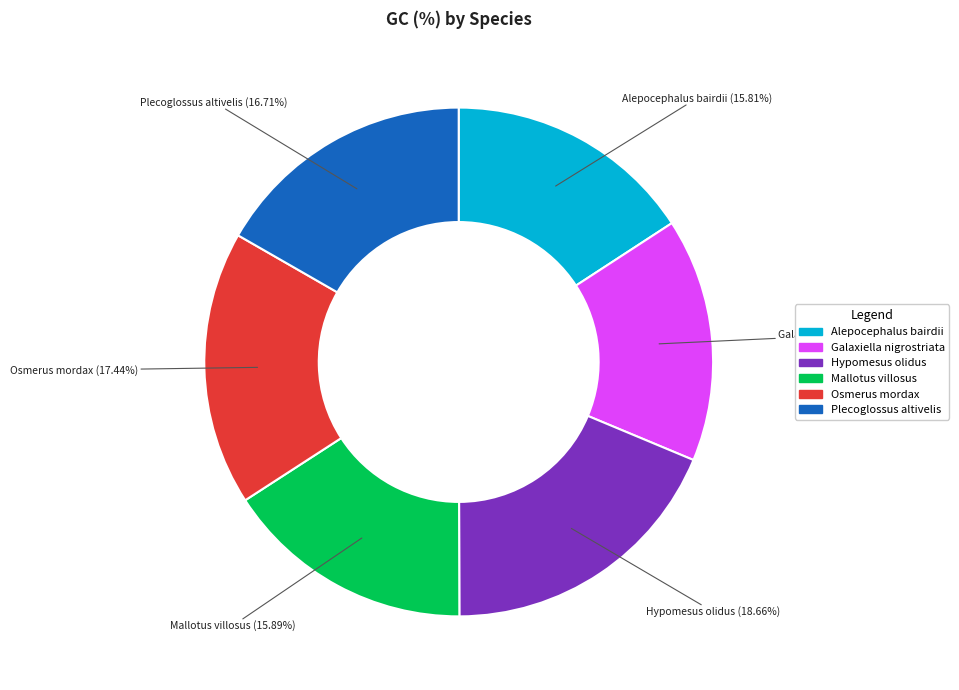

What is the ratio of the value at Alepocephalus bairdii to the value at Mallotus villosus?

1.0